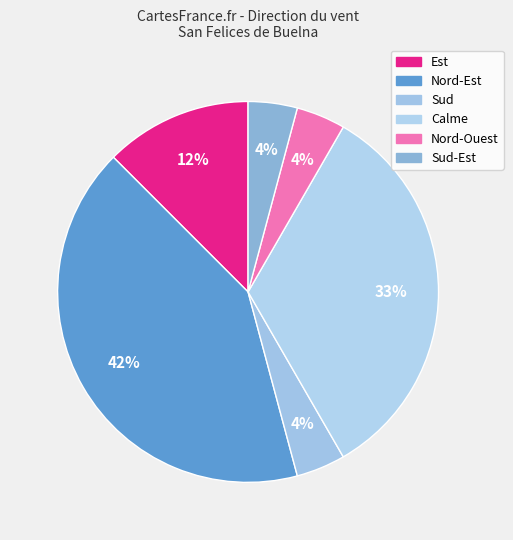

How many segments does this pie chart have?

6